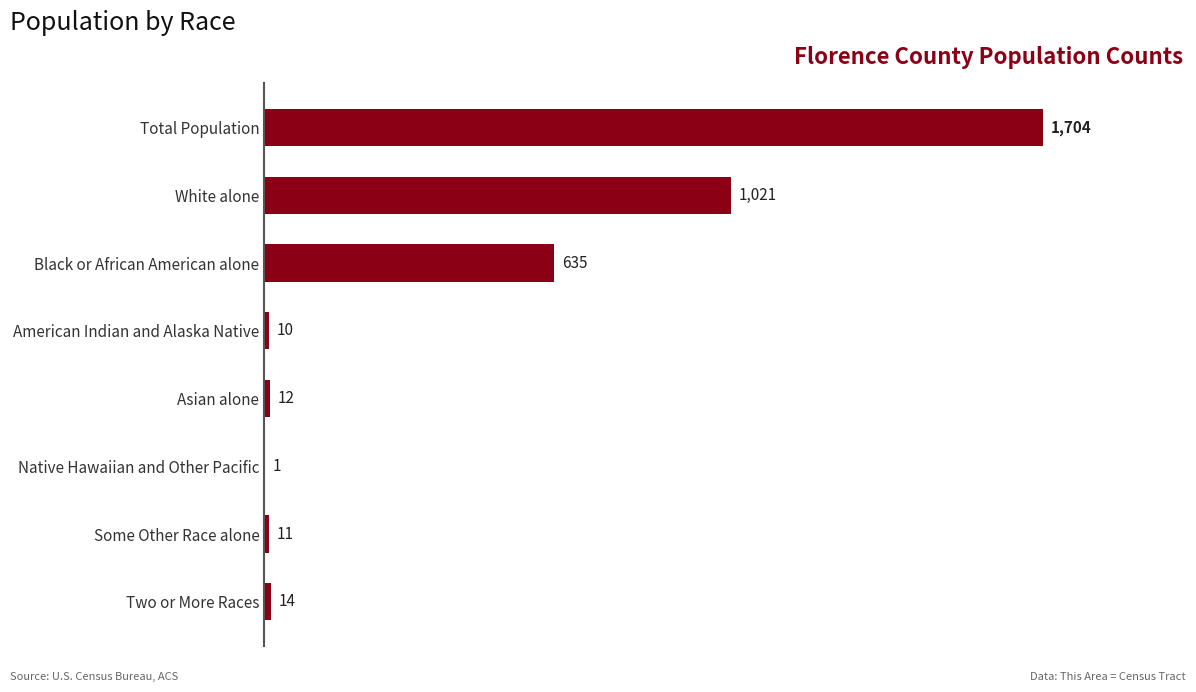

Is it true that the value at Total Population is 2220?

False